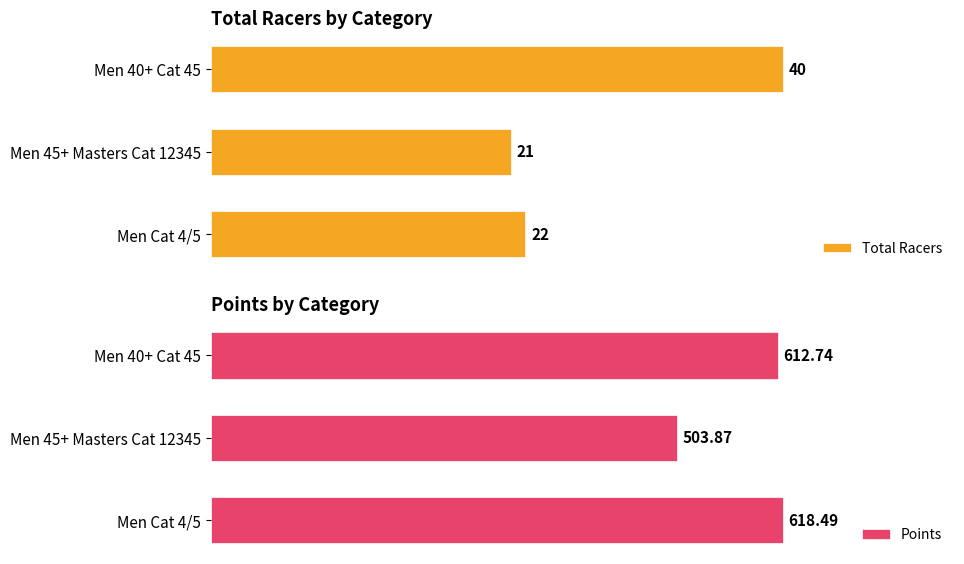

Does the chart contain stacked bars?

No